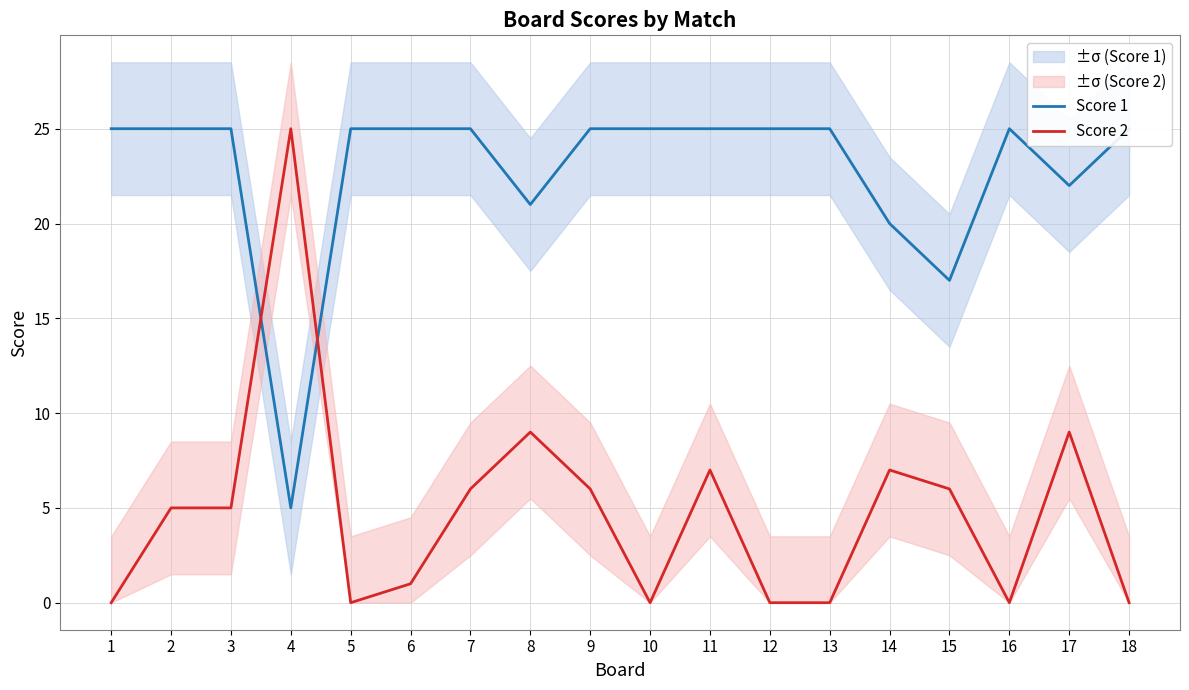

Reading left to right, what are all the values shown in this chart?

Score 1: 1=25	2=25	3=25	4=5	5=25	6=25	7=25	8=21	9=25	10=25	11=25	12=25	13=25	14=20	15=17	16=25	17=22	18=25
Score 2: 1=0	2=5	3=5	4=25	5=0	6=1	7=6	8=9	9=6	10=0	11=7	12=0	13=0	14=7	15=6	16=0	17=9	18=0